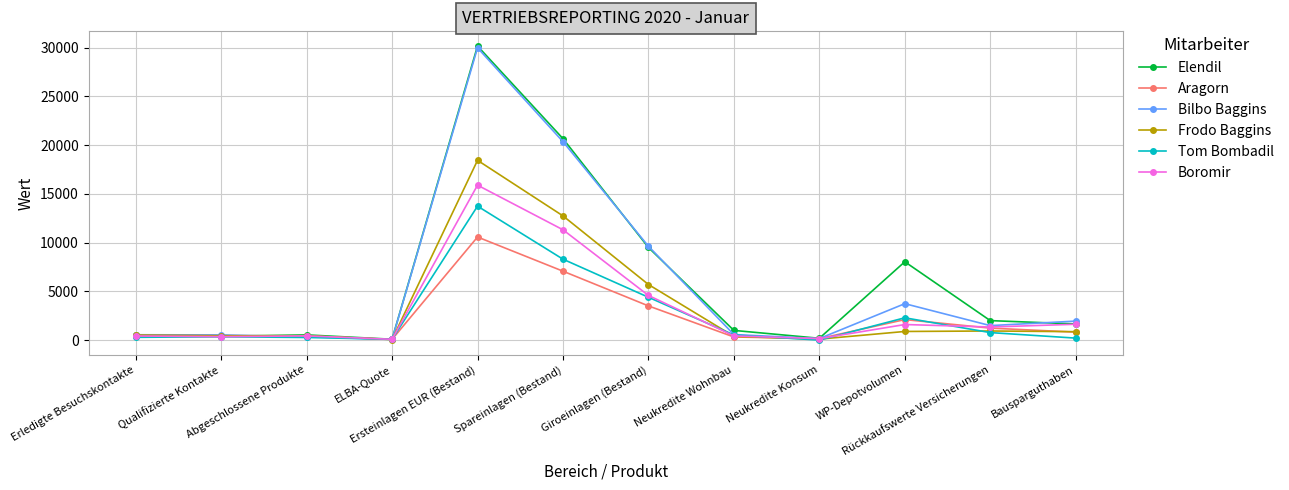

Where does the Elendil series first go above 1655?

Ersteinlagen EUR (Bestand)